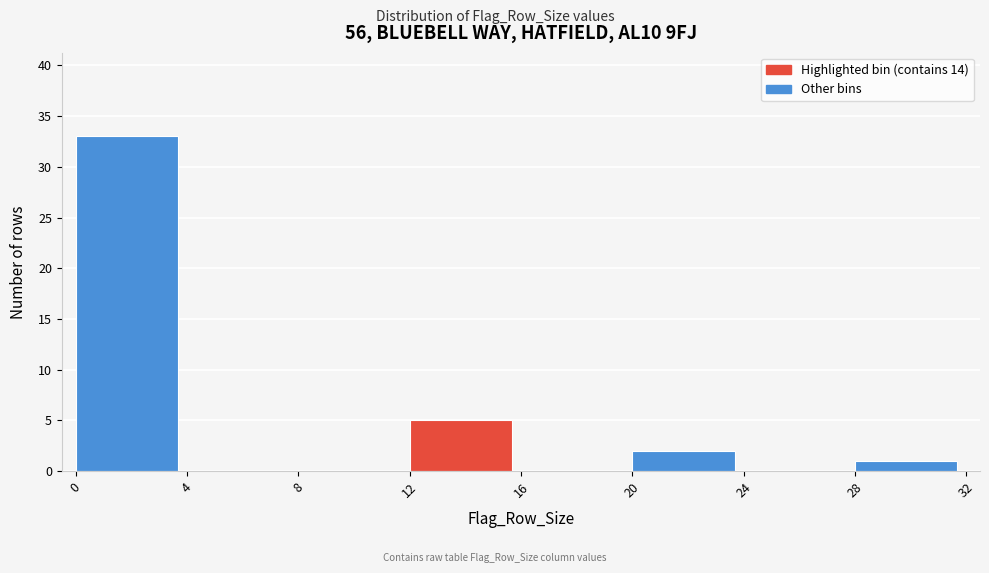

Which range on the x-axis has the tallest bar?

0 to 4